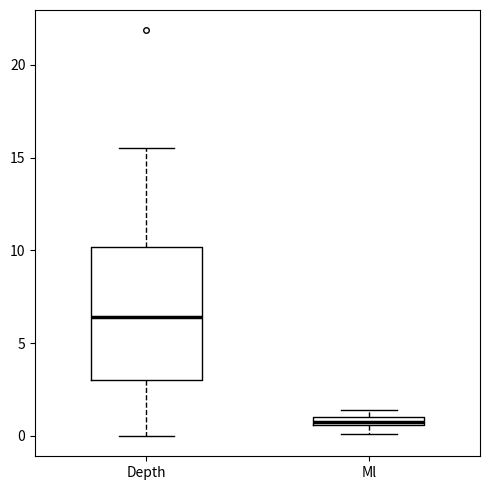

Which box is the tallest, from its lower edge to its upper edge?

Depth